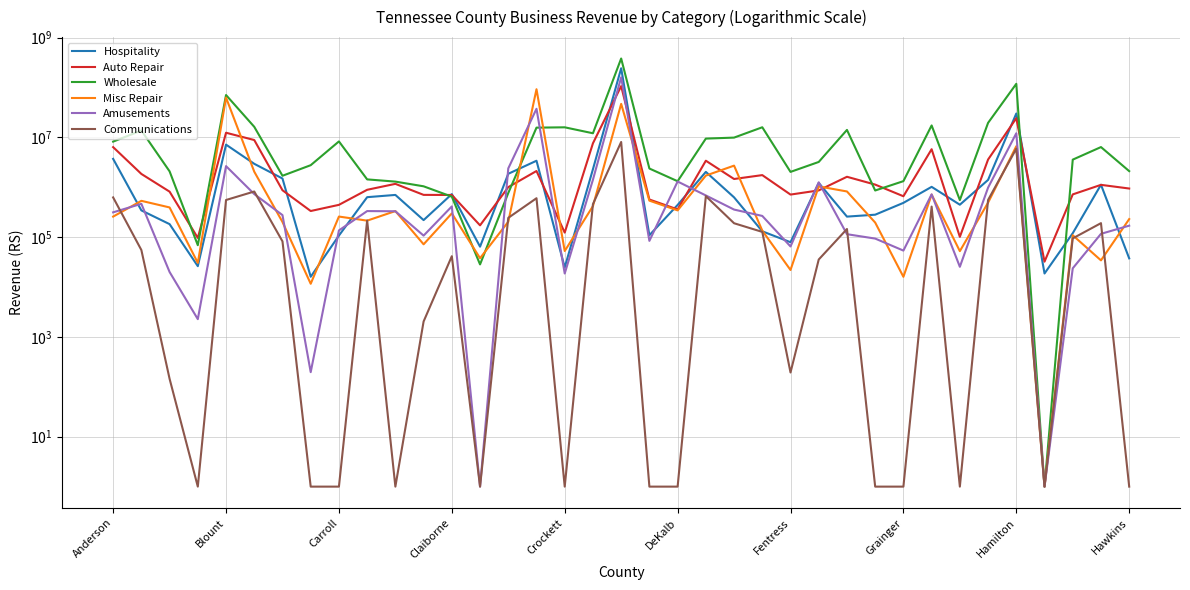

In Amusements, how many points are higher than both neighbors (excluding endpoints)?

10